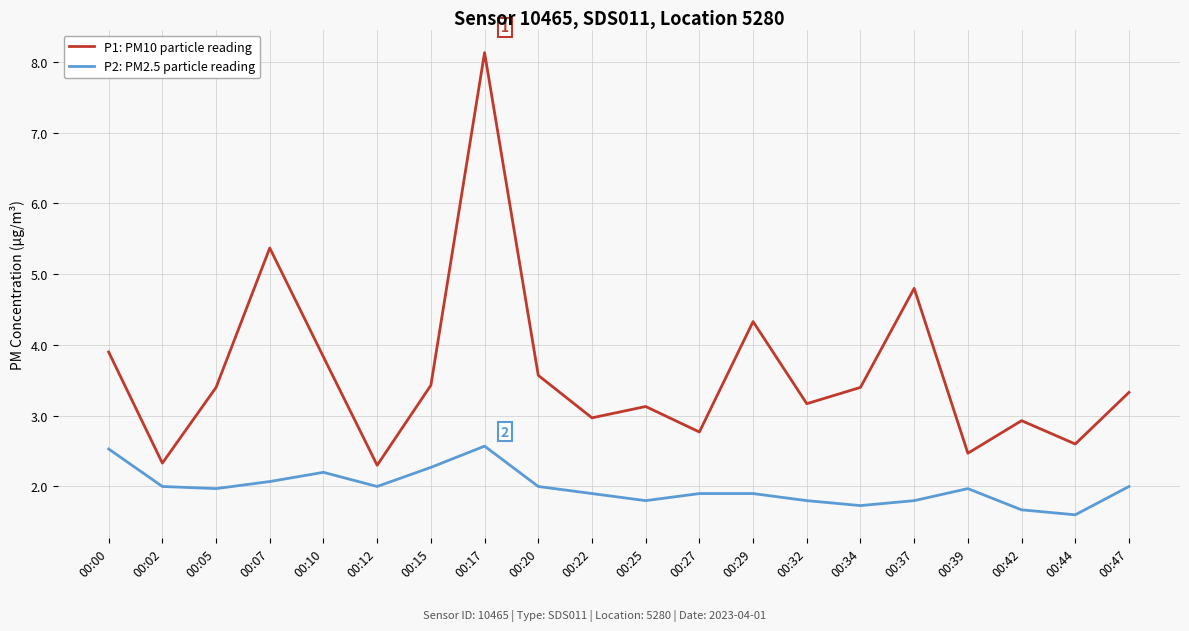

What is the spread (max minus min) of values at 00:15?

1.2